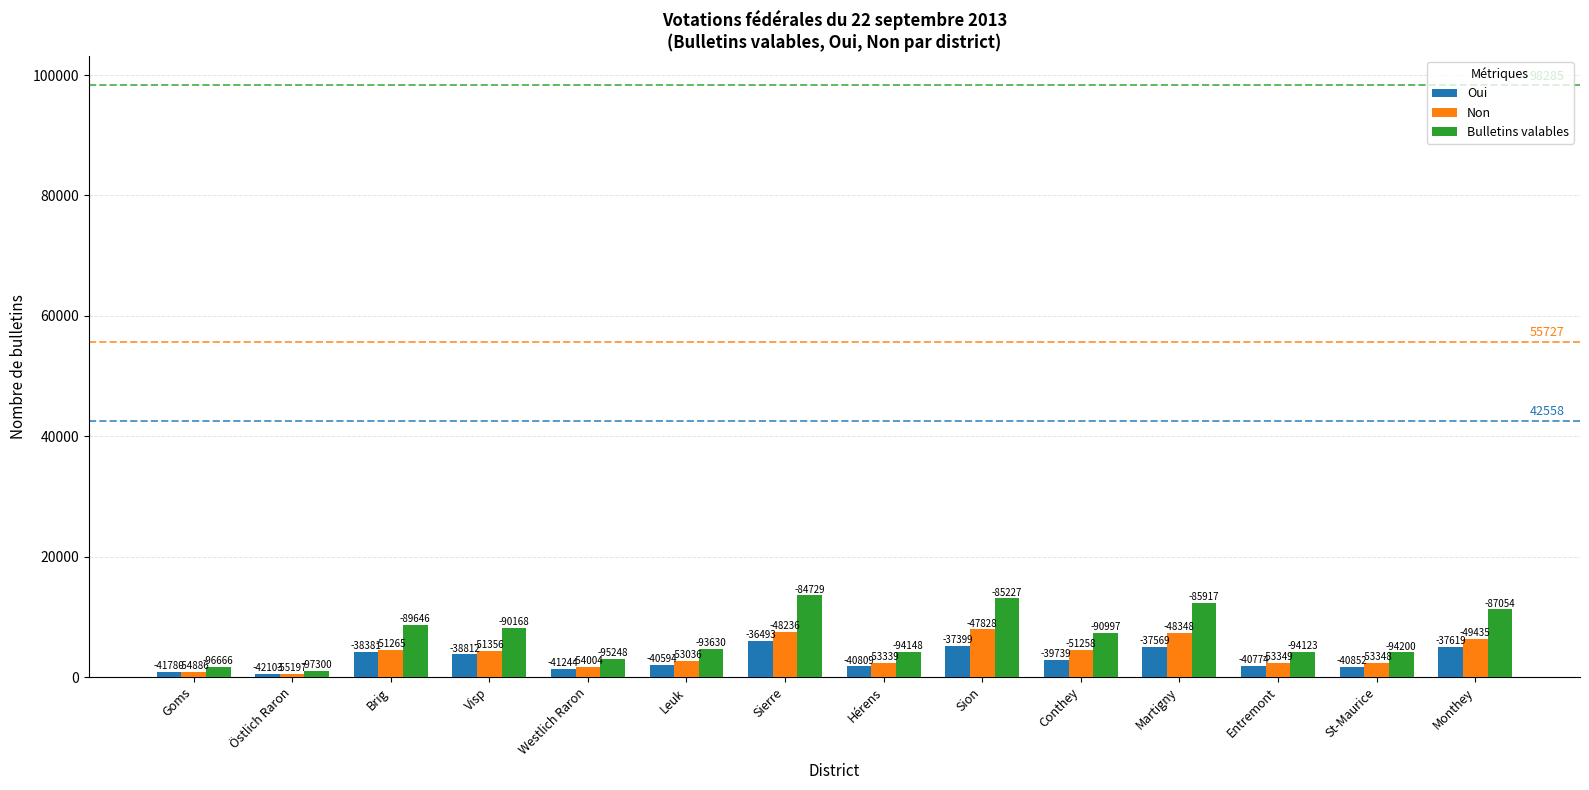

Between Goms and Brig, which series saw the biggest shift?

Bulletins valables